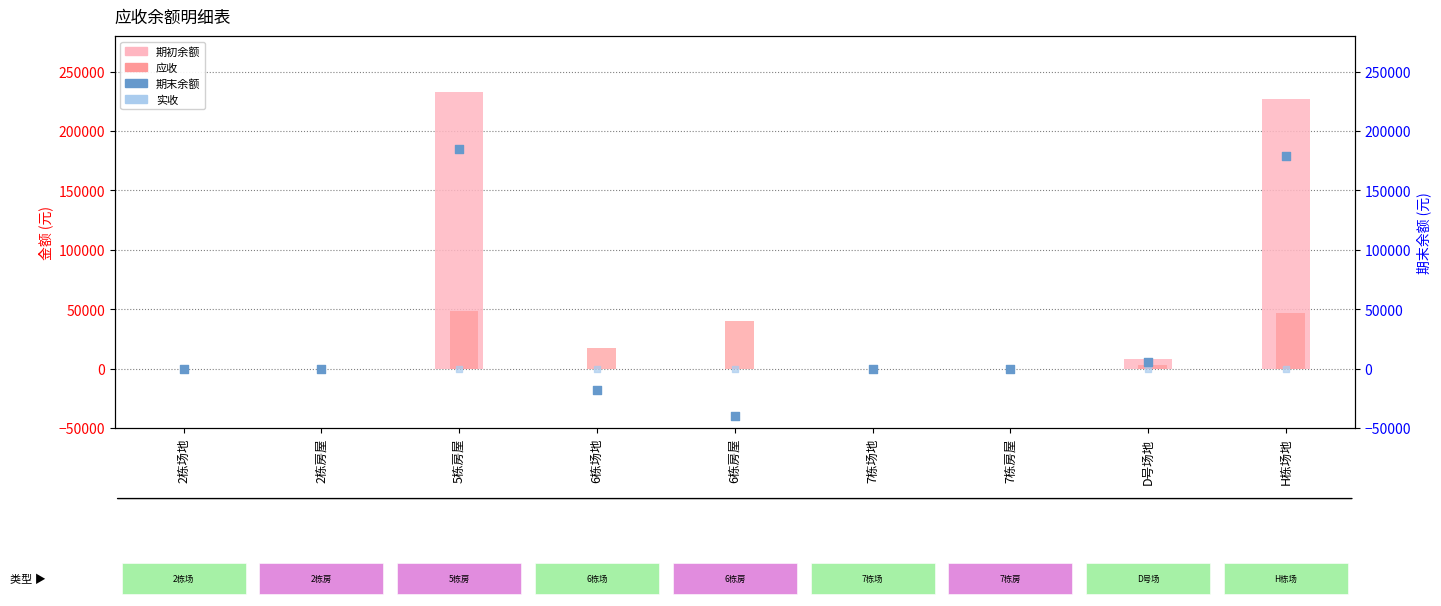

Which series contains the lowest Y value?

期末余额